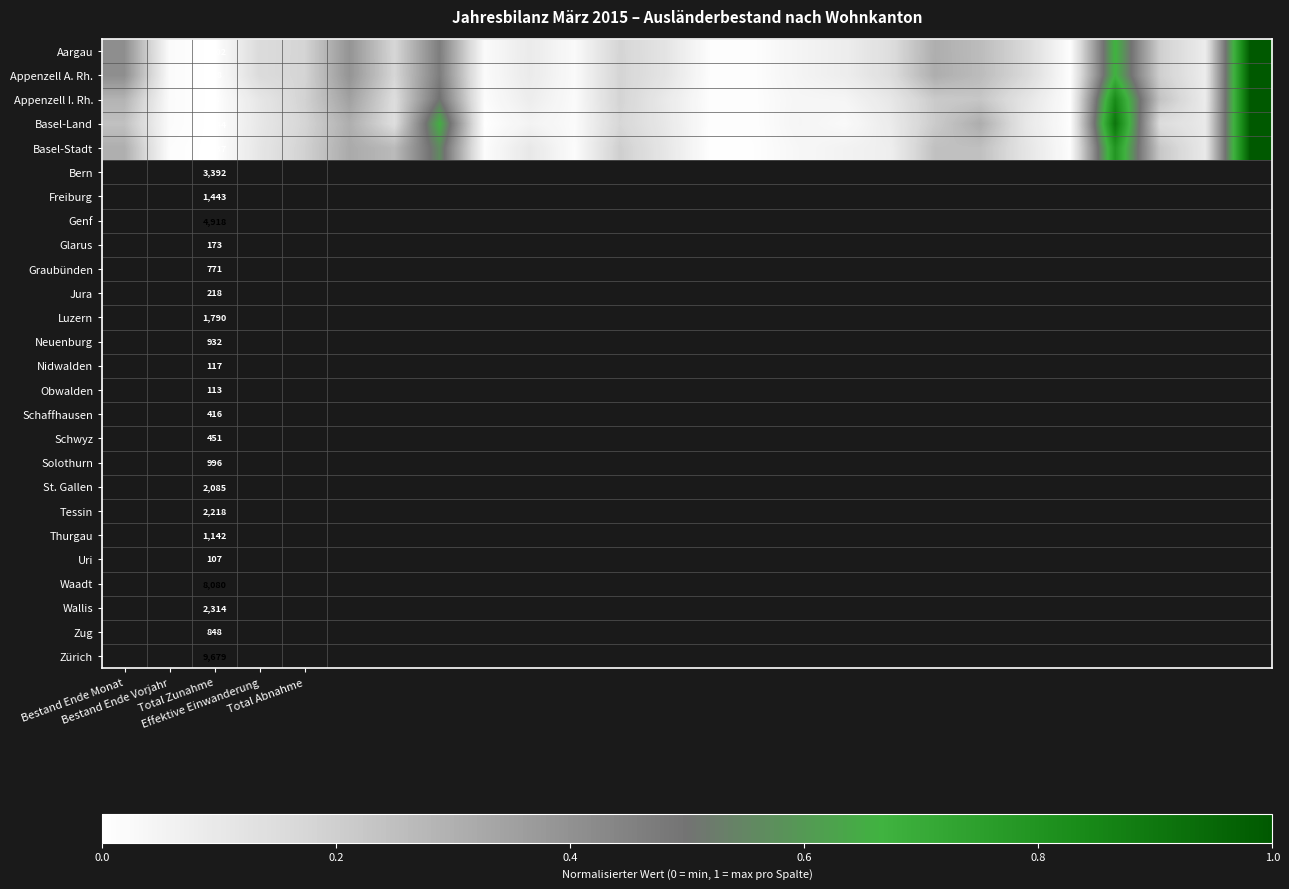

Count the number of categories in the chart.

26